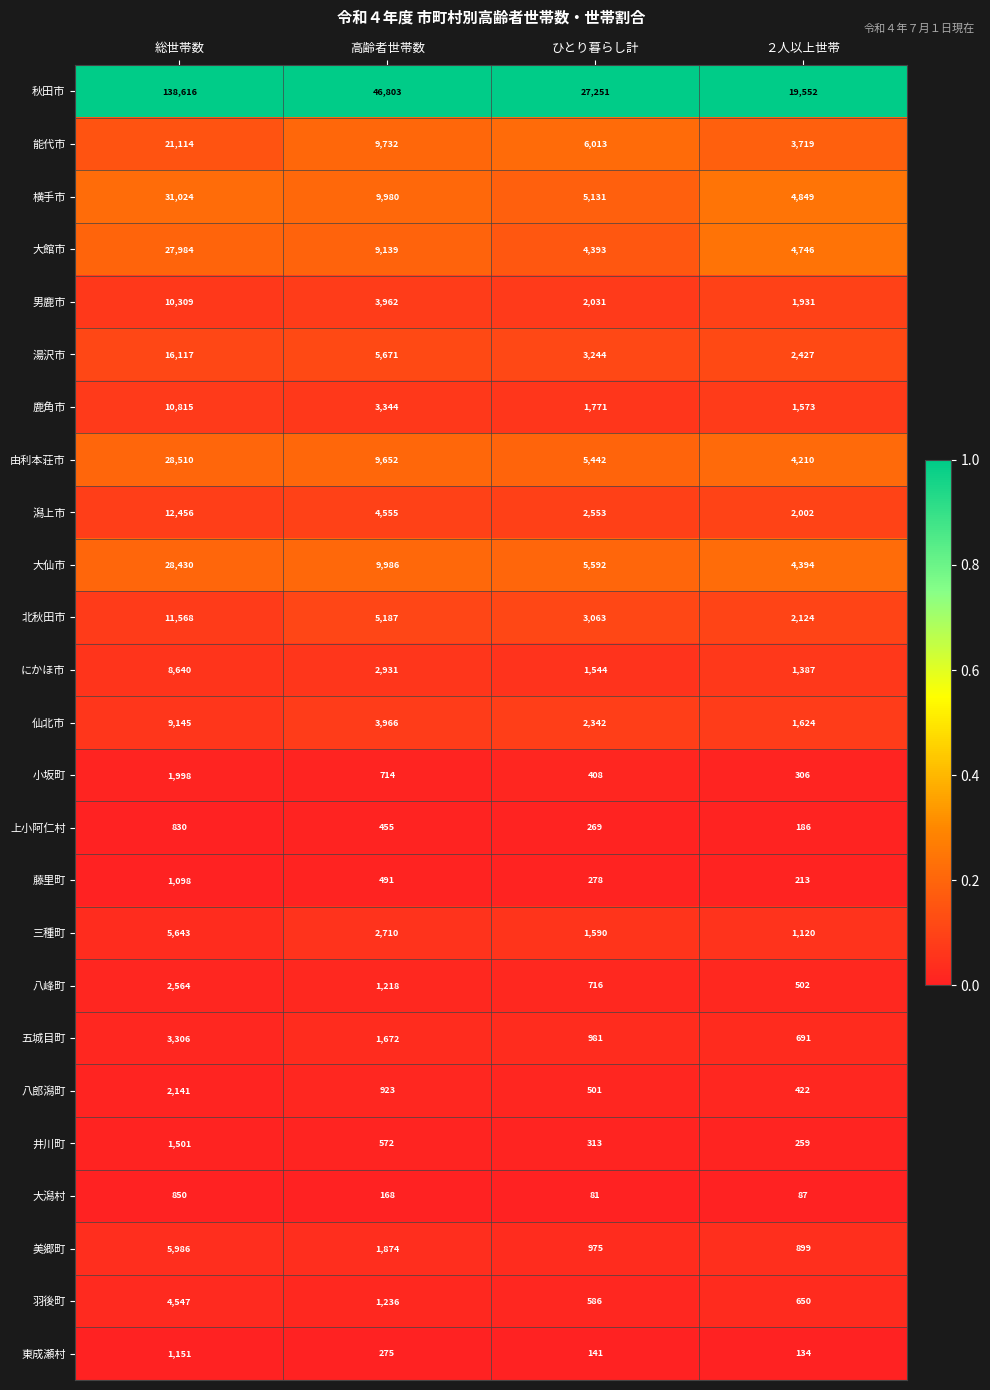

Which label corresponds to the smallest value in the chart?

ひとり暮らし計